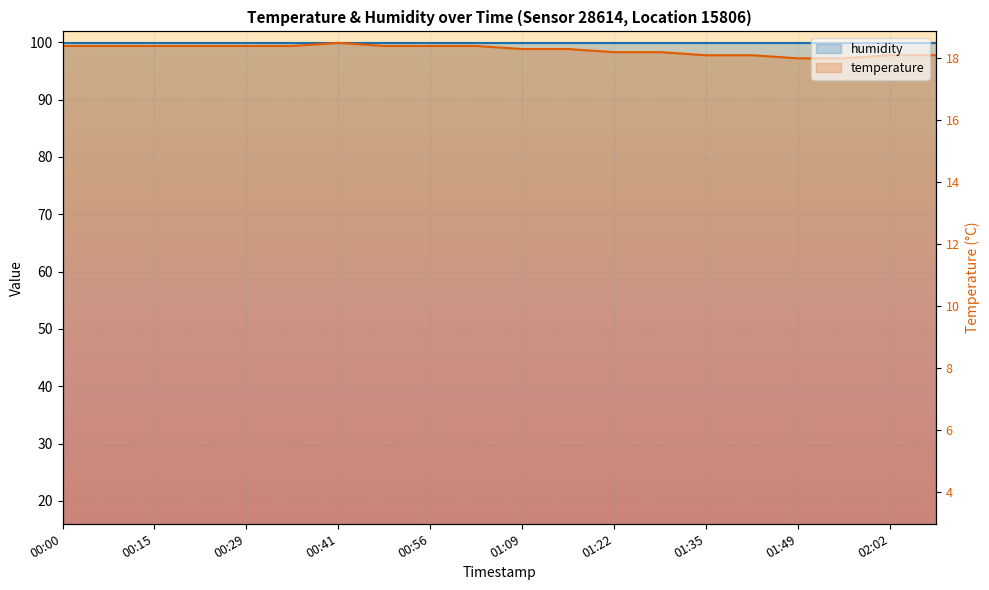

What is the sum of the values at 01:56 and 01:02?

196.6